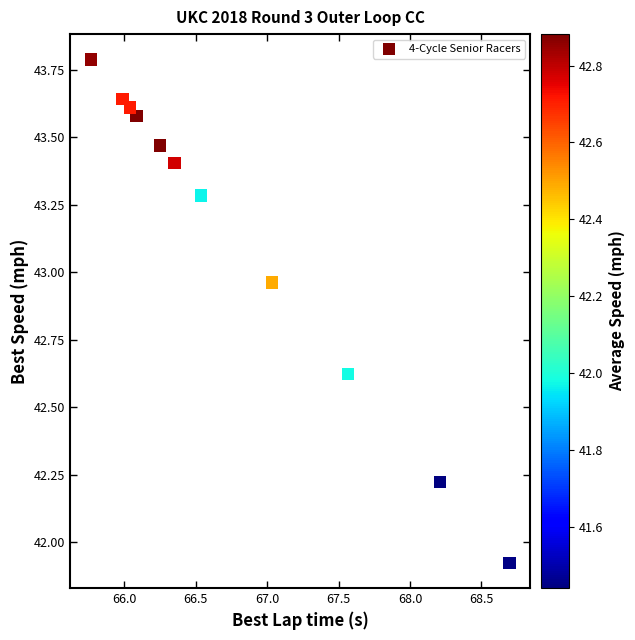

What is the range of X values (max minus min)?

2.9